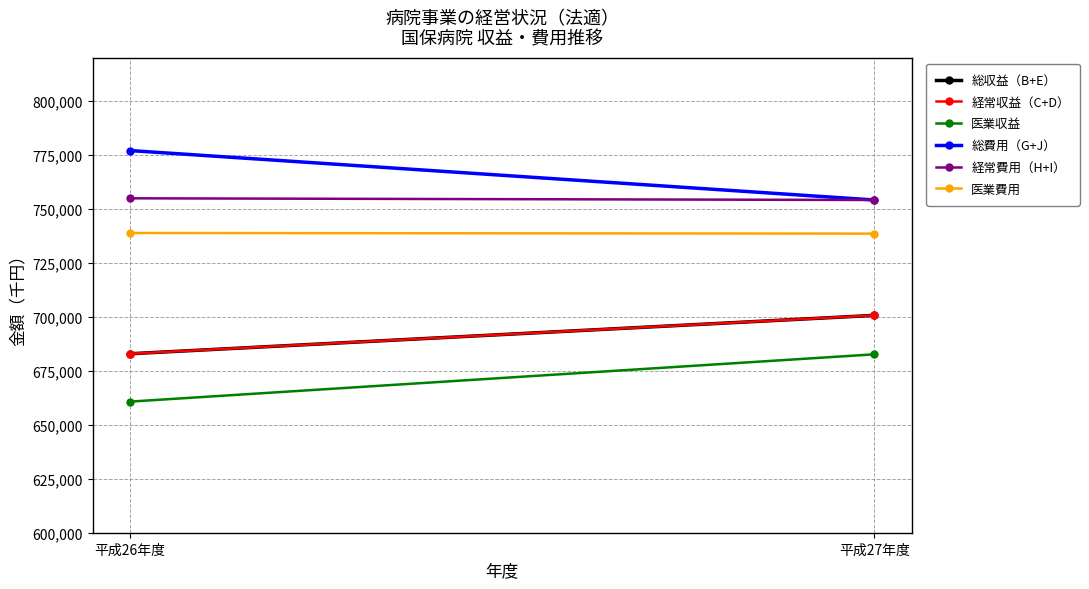

The 経常収益（C+D） series shows 700665 at 平成27年度. True or false?

True